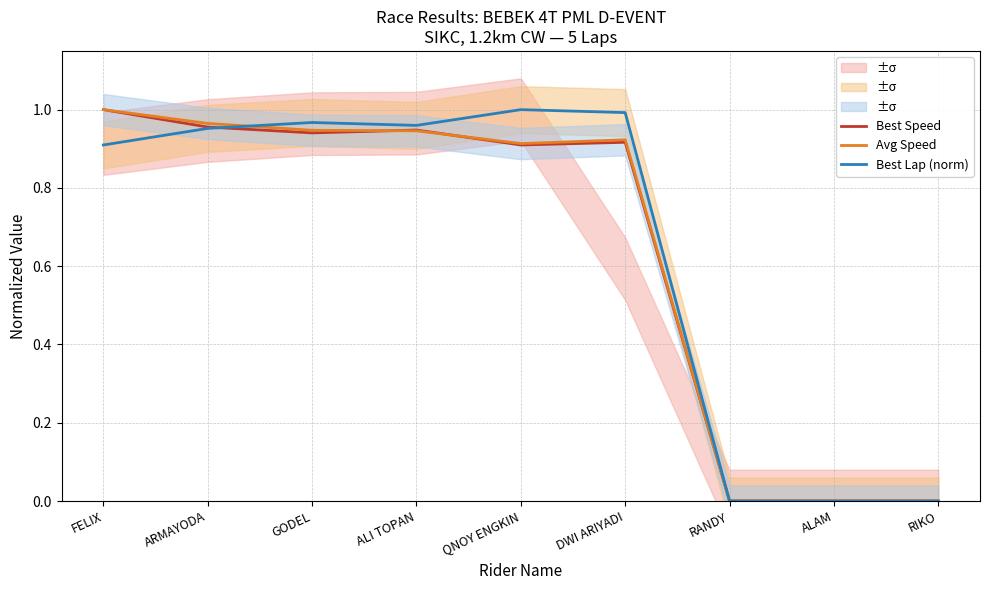

Which series ends up on top after the final intersection of Best Lap (norm) and Avg Speed?

Best Lap (norm)